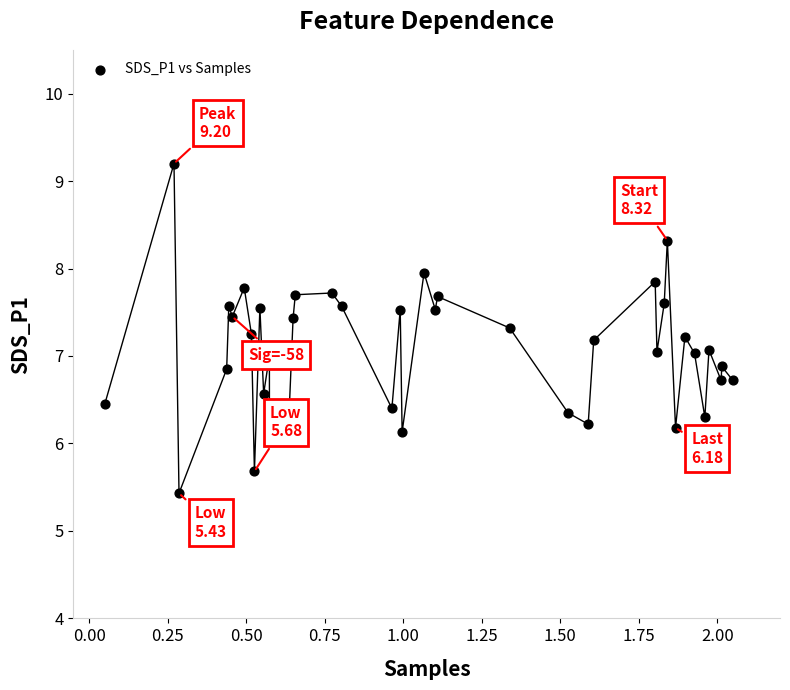

What is the range of X values (max minus min)?

2.0